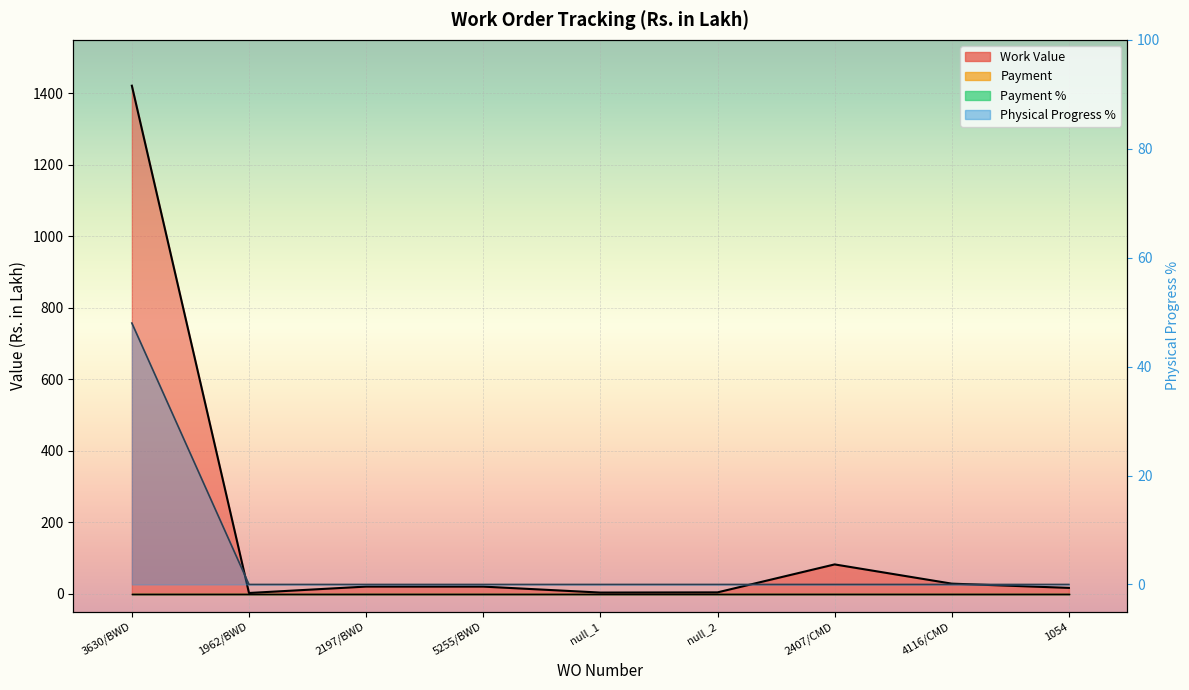

What is the difference between the highest and lowest values at 3630/BWD?

1373.7